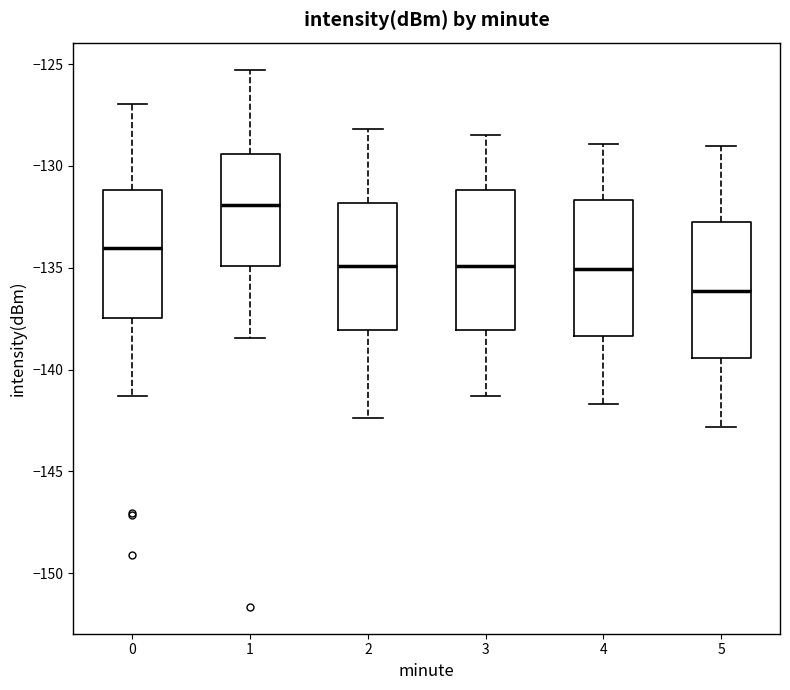

Where does the median line of the box at x = 0 sit on the y-axis? The values are not printed on the chart, so give them approximately, as read against the axis.

-134.0